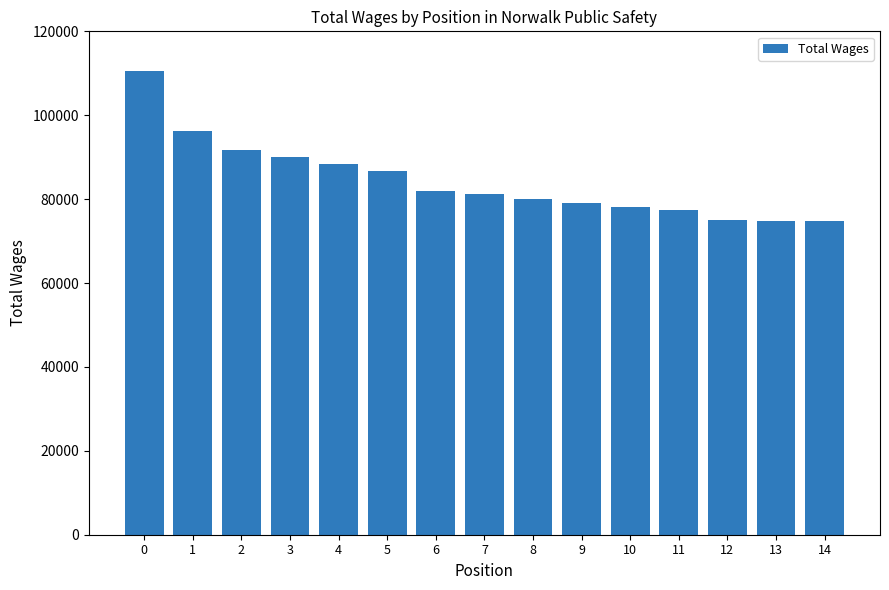

What is the change in value from 4 to 10?

-10192